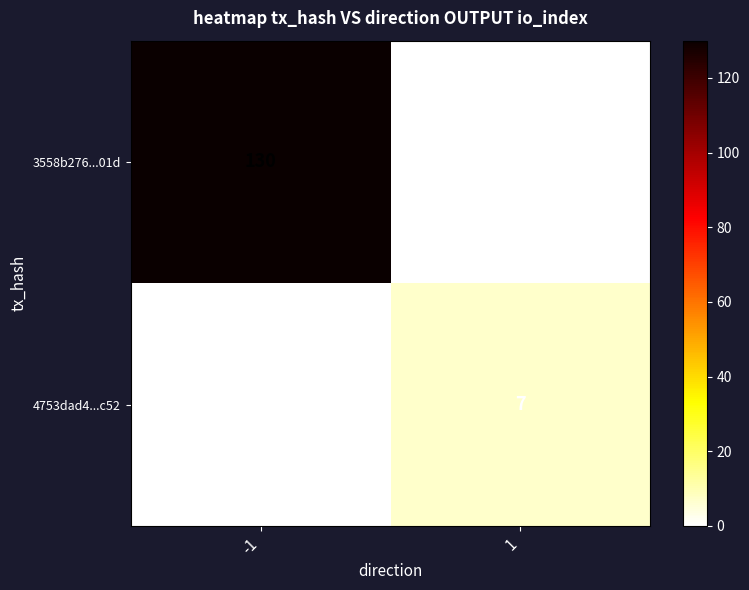

What is the sum of all 4753dad4...c52 values?

7